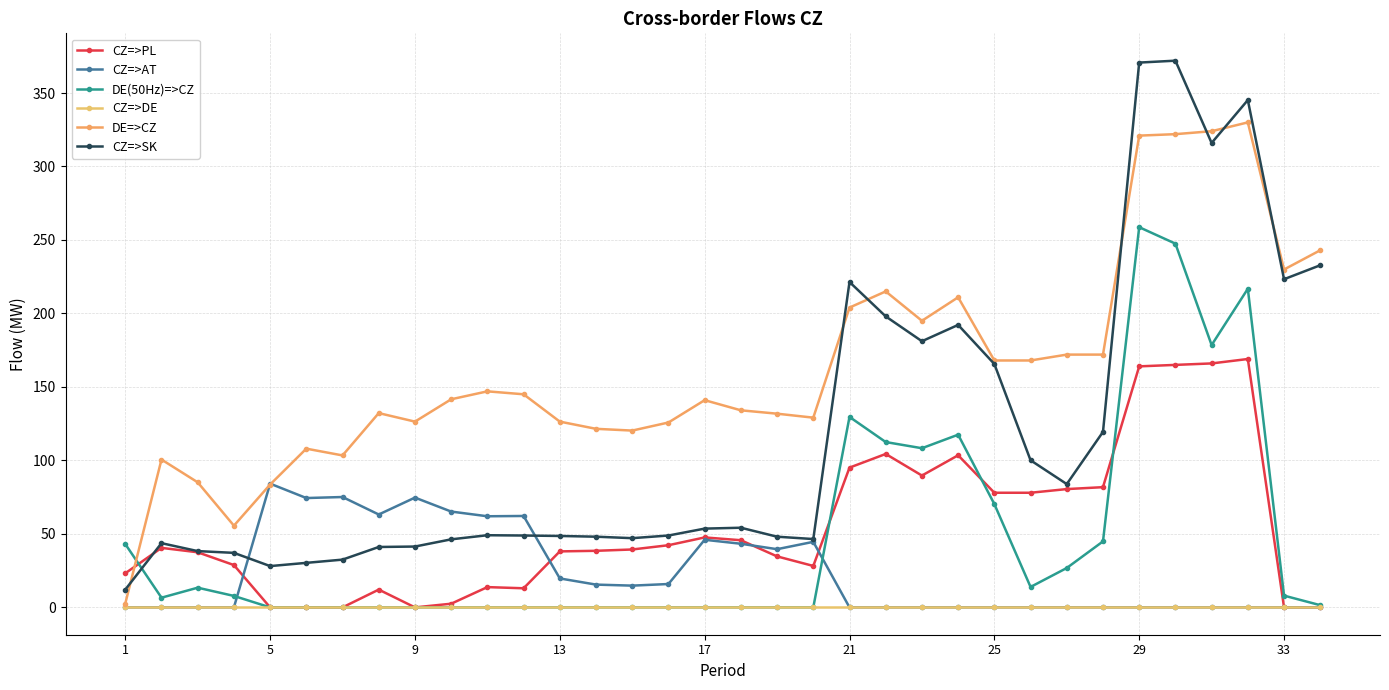

Which series has the largest total across all categories?

DE=>CZ